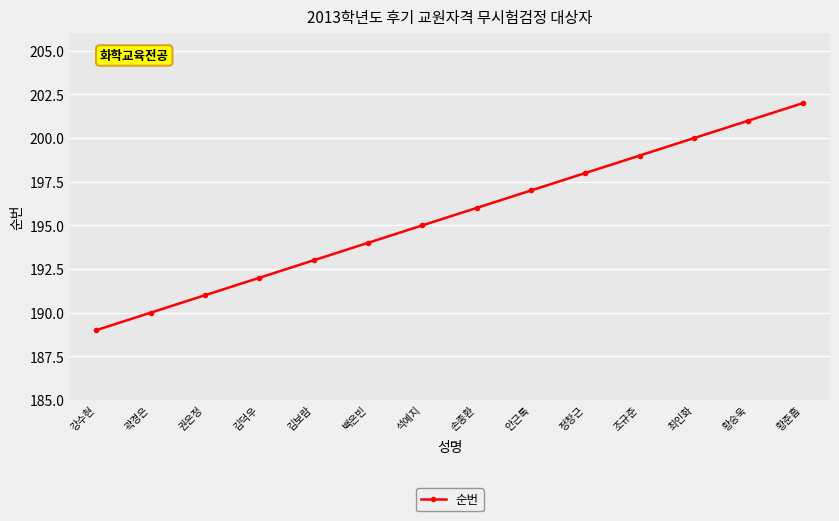

How many data points are less than 196?

7